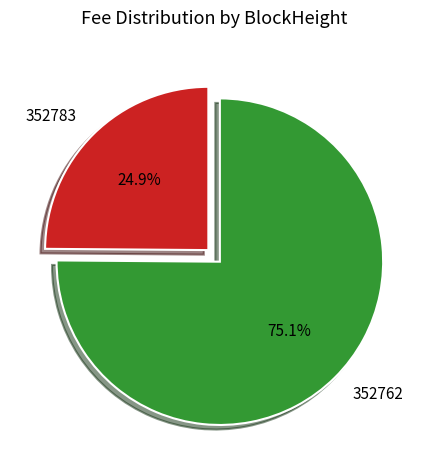

Rank the categories by value from highest to lowest.

352762, 352783